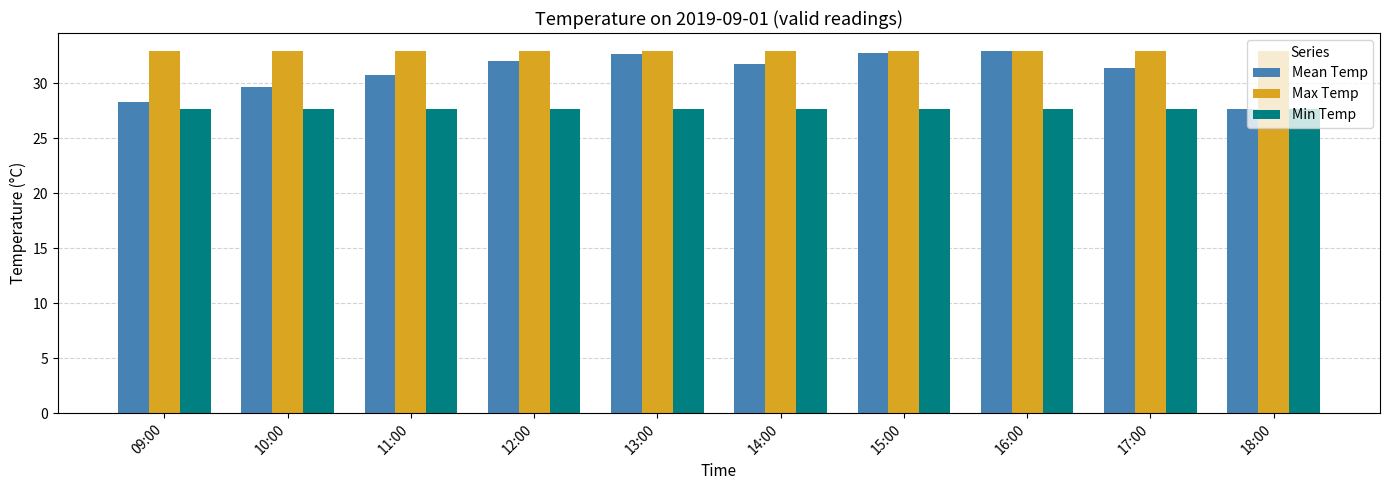

Is the value of Min Temp at 11:00 greater than the value of Max Temp at 11:00?

No